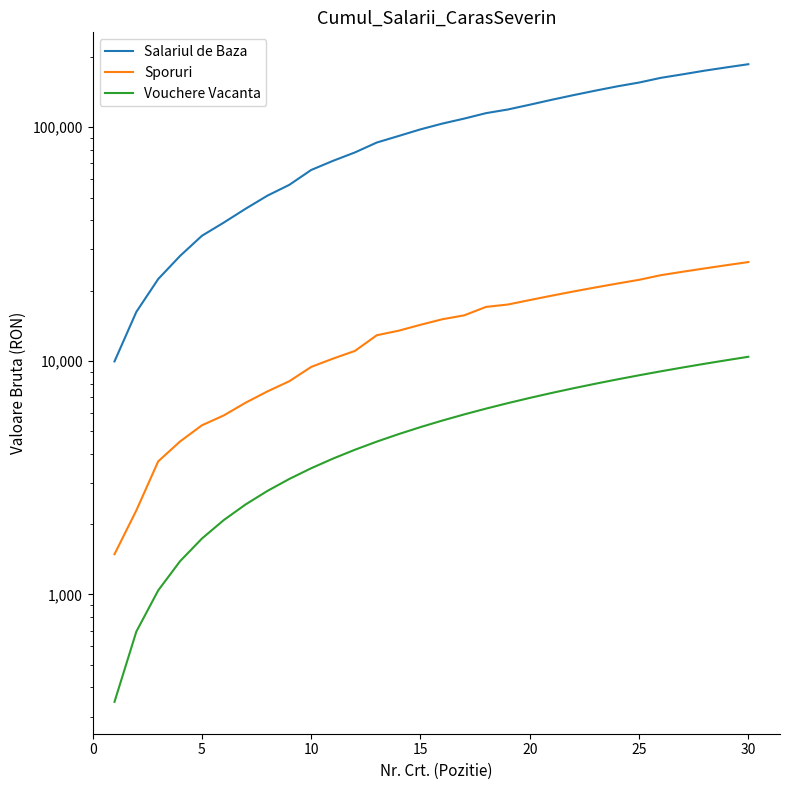

True or false: Salariul de Baza has more than 2 interior local peaks.

False